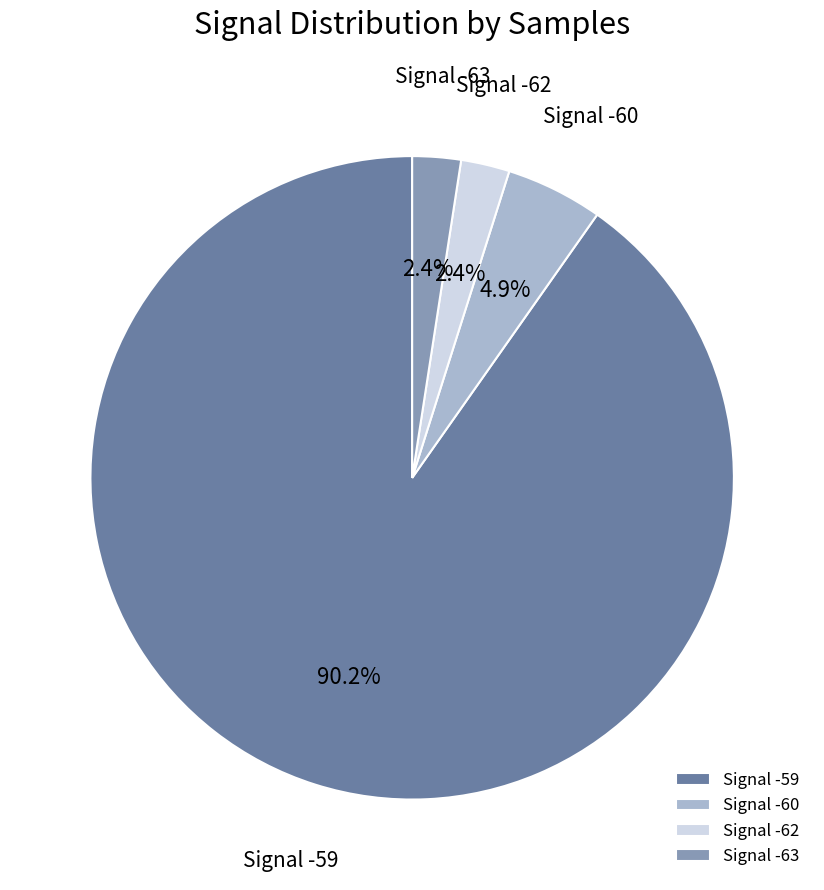

What portion of the pie excludes Signal -60?

95.1%